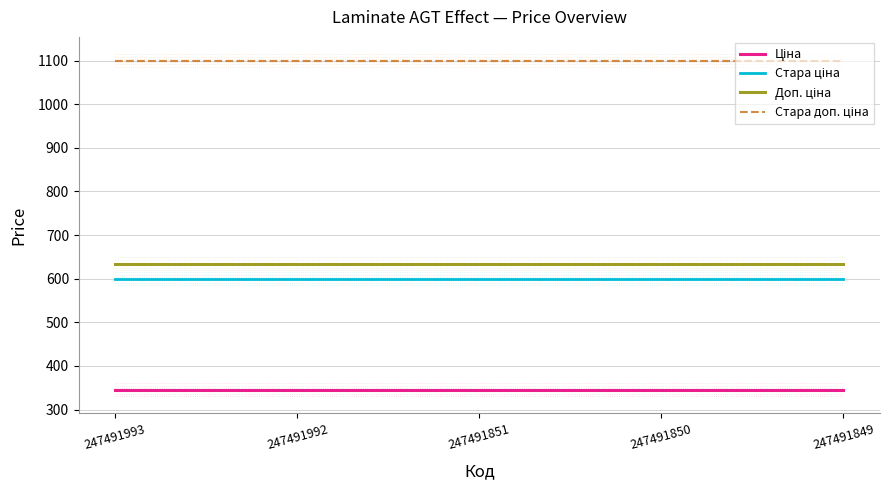

What is the difference between the highest and lowest values at 247491851?

754.4